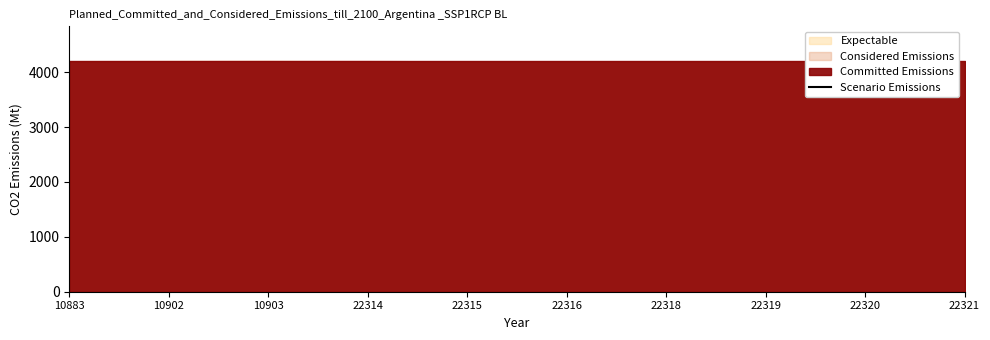

True or false: the data shows 5809 at 10883.

False